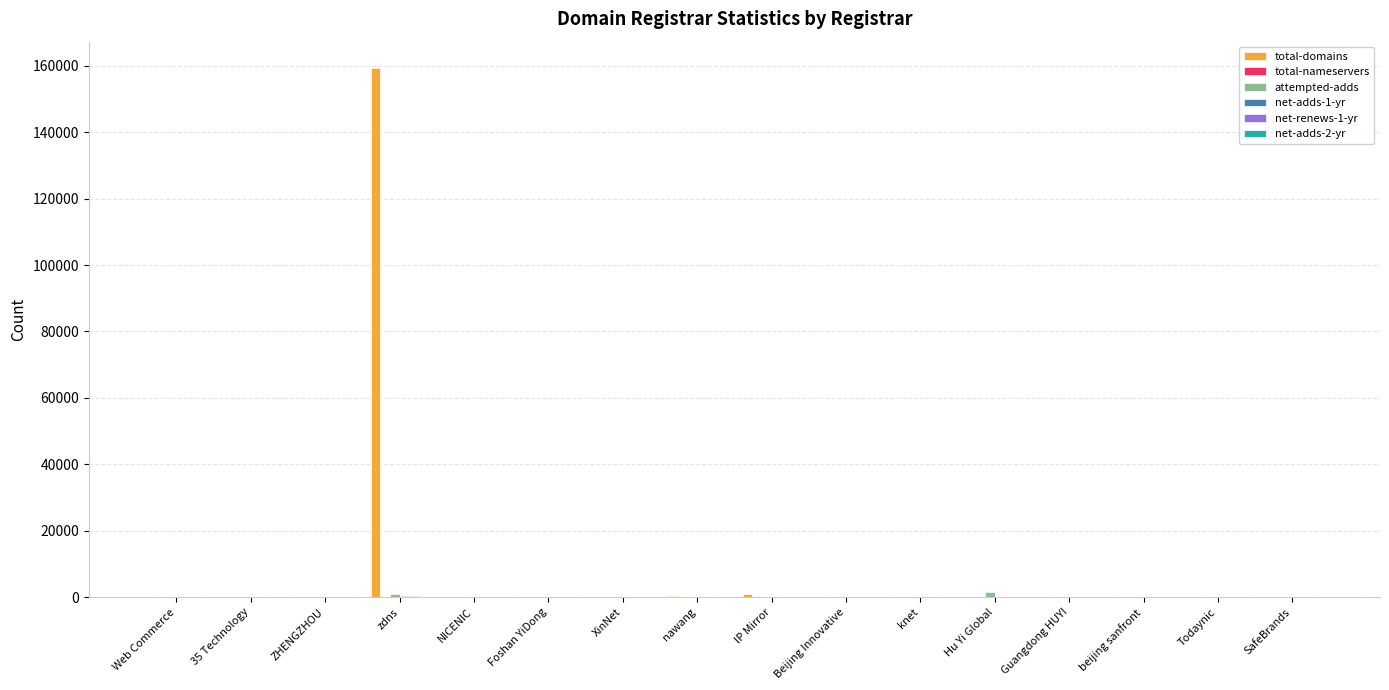

At which category is the sum across all series the highest?

zdns